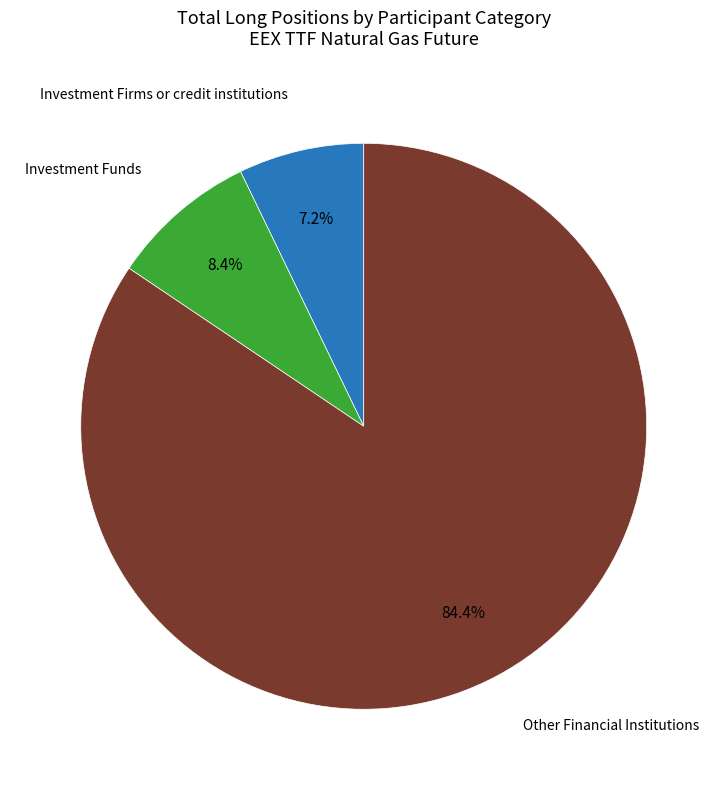

Does any single category account for the majority?

Yes